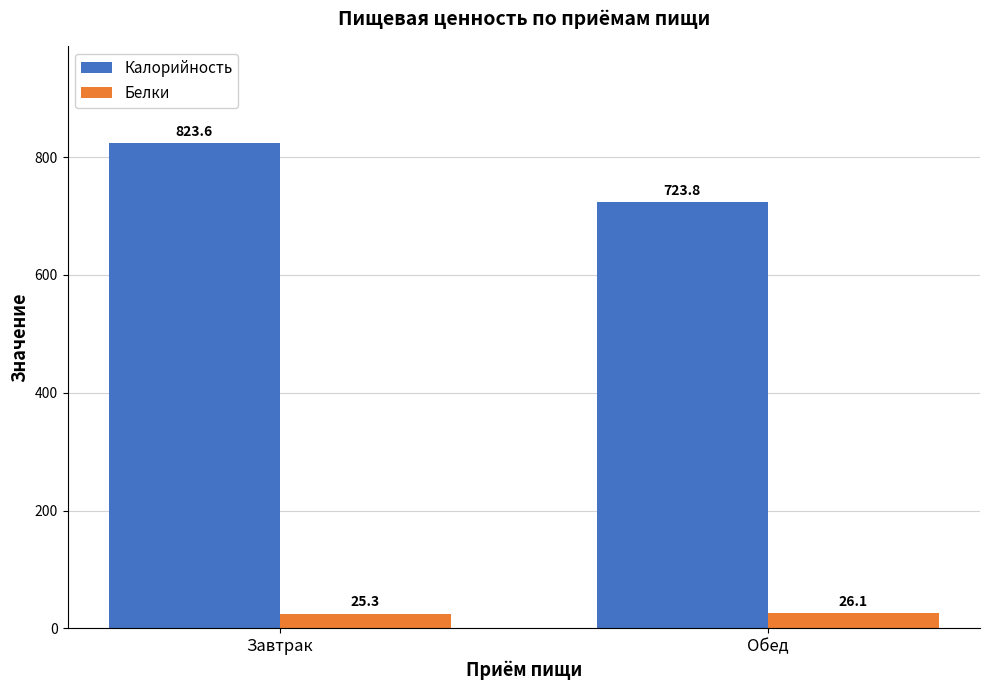

List the labels in order of Белки value, largest first.

Обед, Завтрак